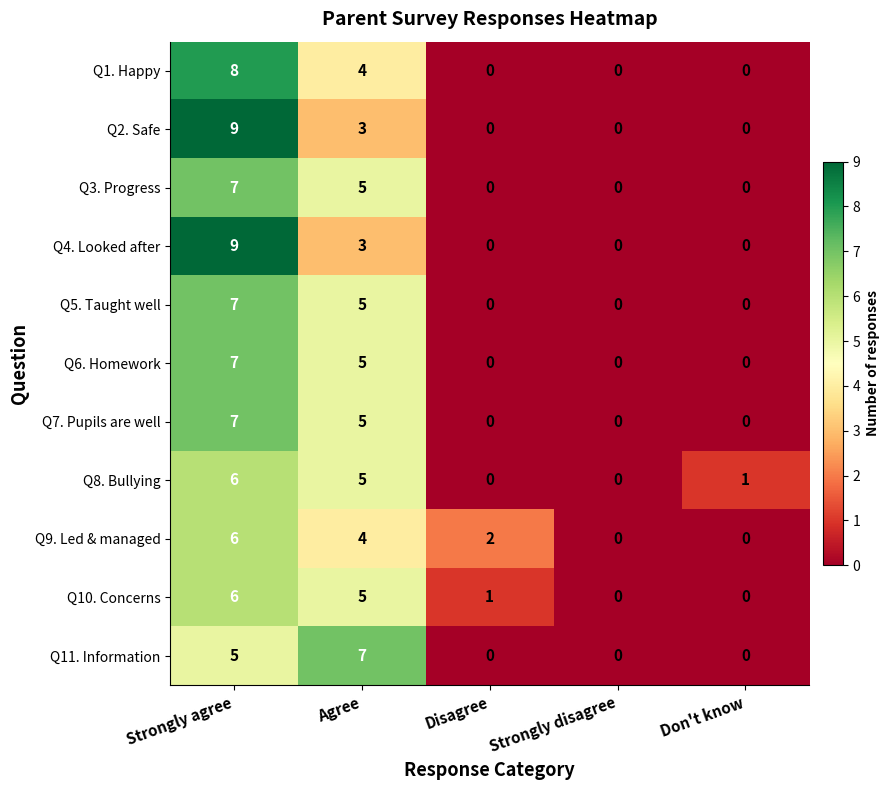

How many Q7. Pupils are well values are between 0 and 5?

4